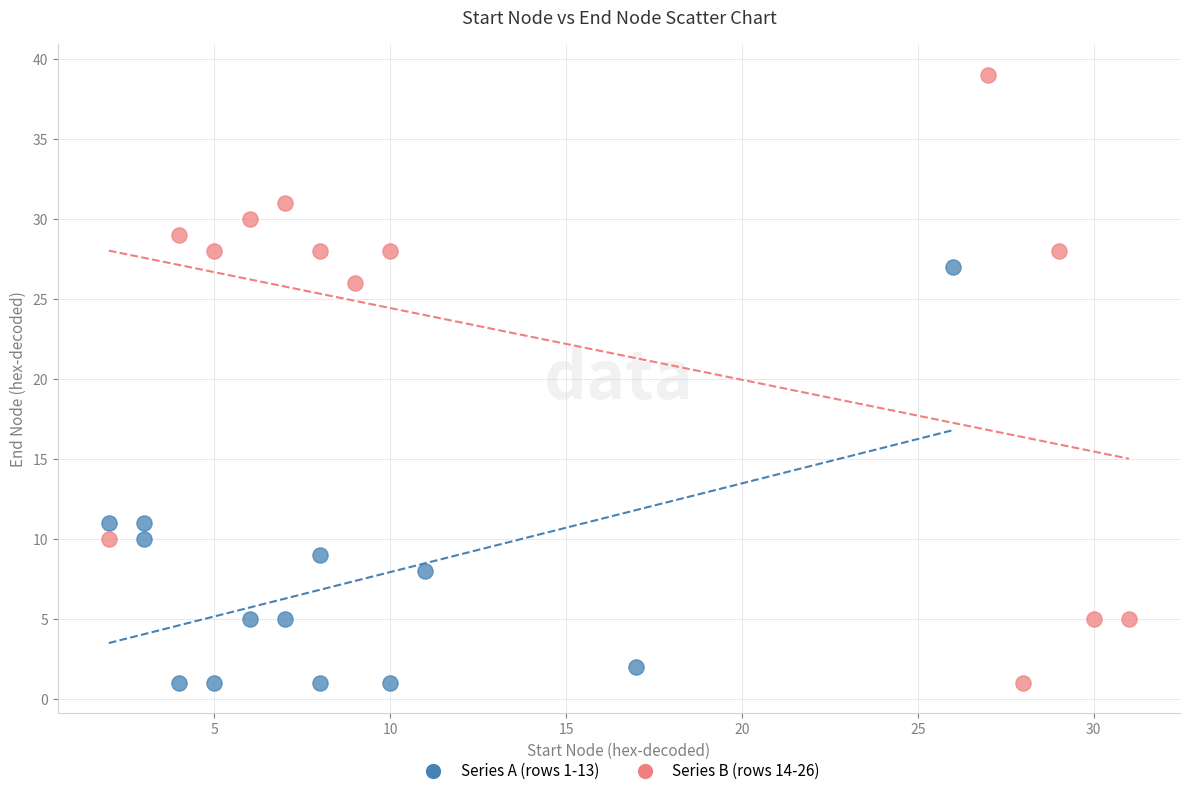

What are all the series names shown in the legend?

Series A (rows 1-13), Series B (rows 14-26)